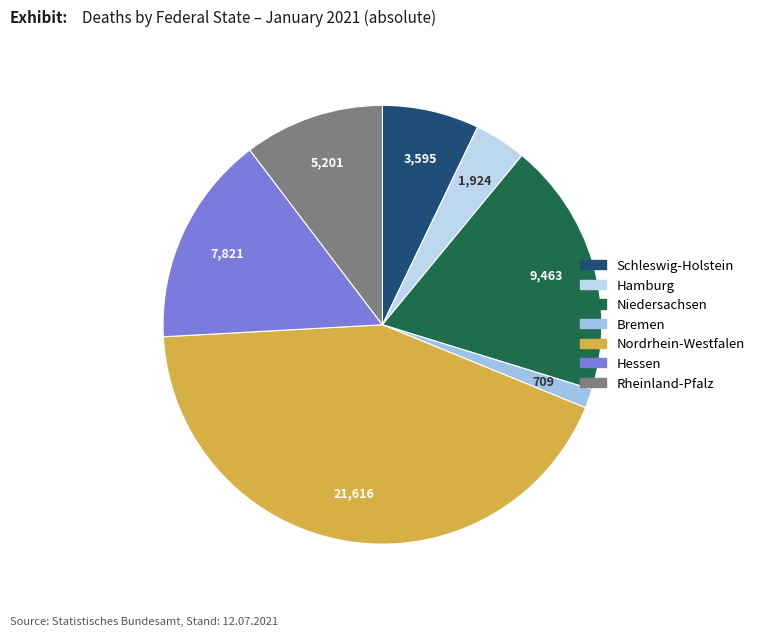

Which has a higher value, Bremen or Rheinland-Pfalz?

Rheinland-Pfalz